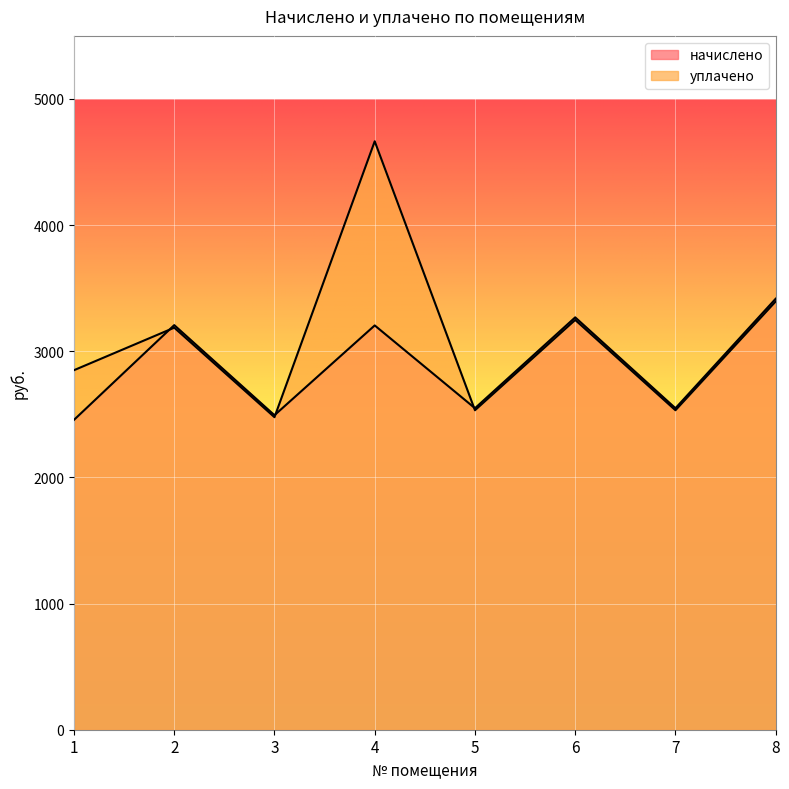

How many interior local valleys does the уплачено series have?

3